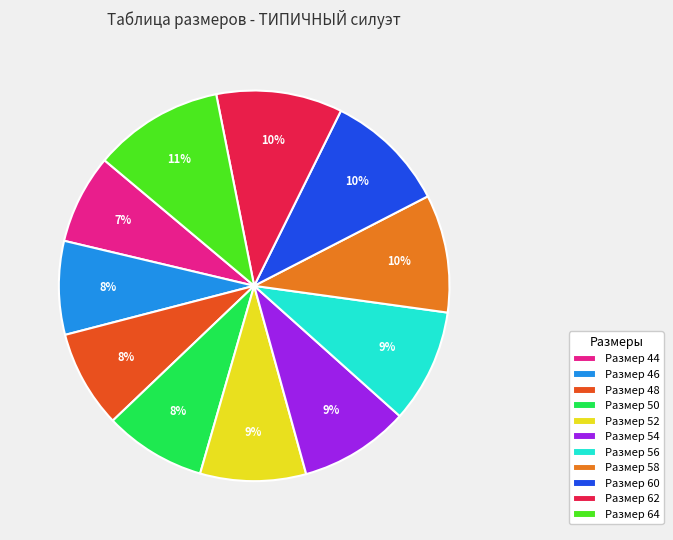

Is the sum of Размер 50 and Размер 56 greater than half?

No